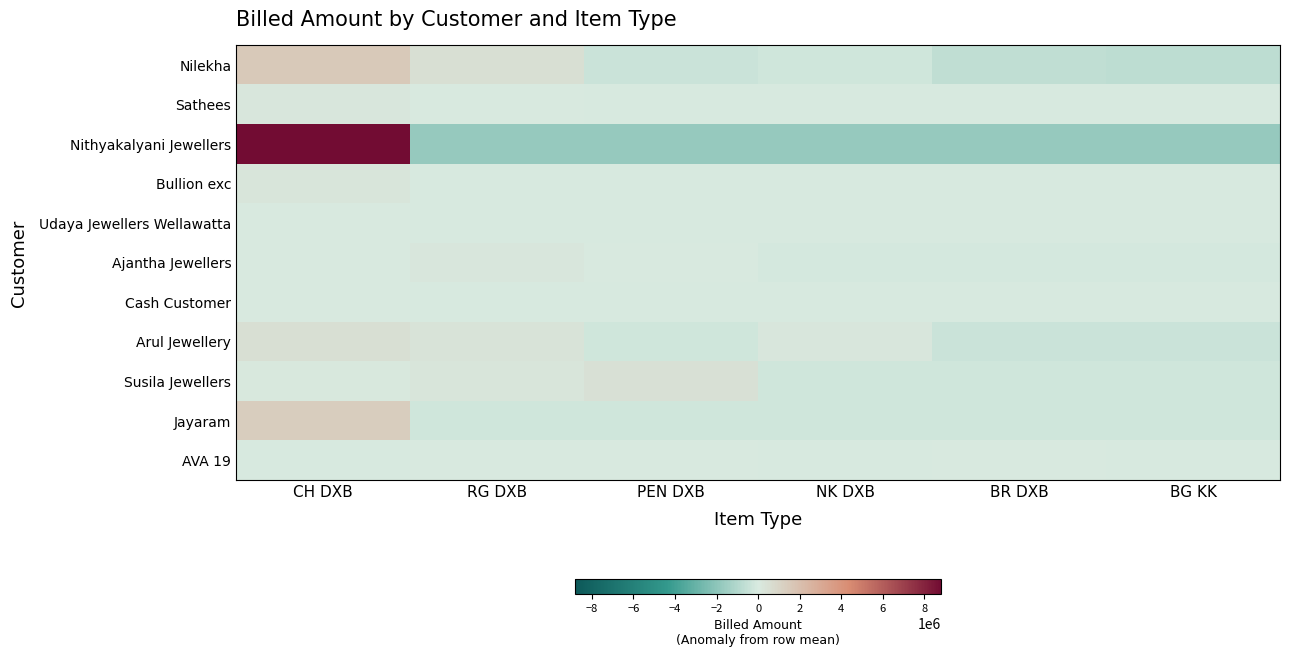

Which series has the largest total across all categories?

Nithyakalyani Jewellers